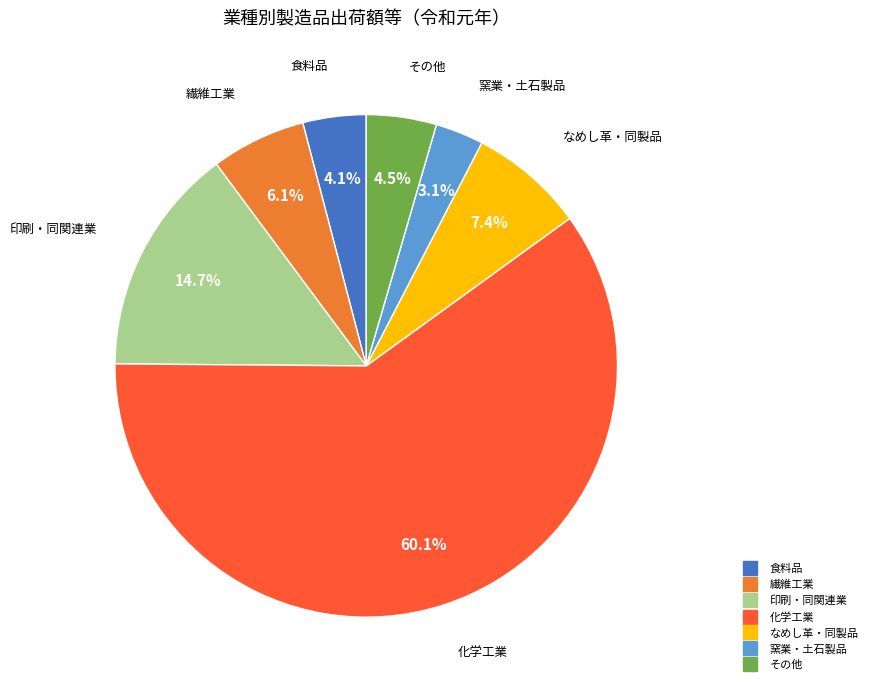

Is there a majority slice in this chart?

Yes